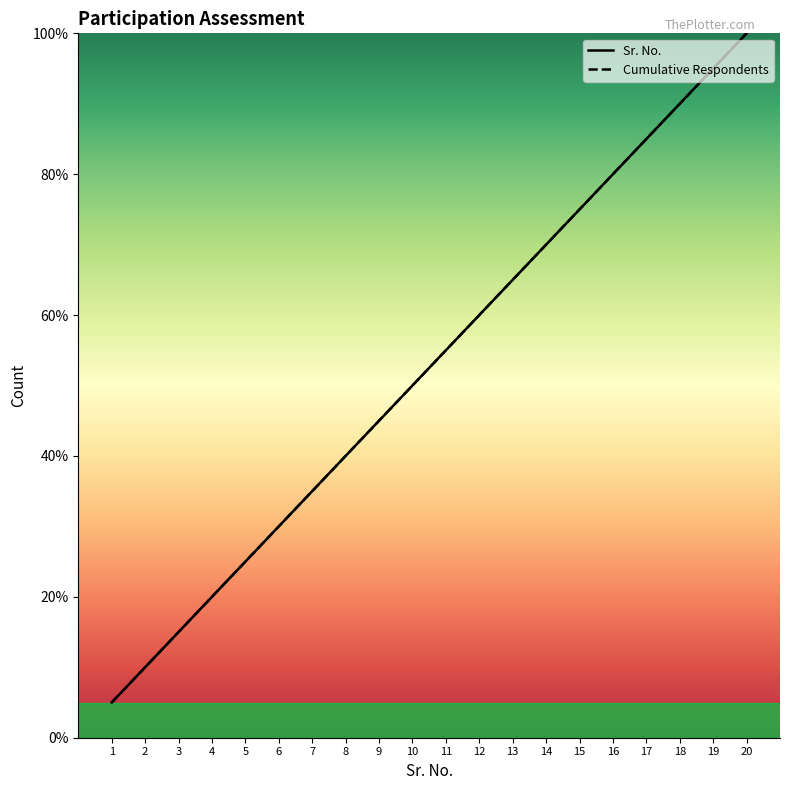

What is the difference between the maximum and second lowest values in the Sr. No. series?

90